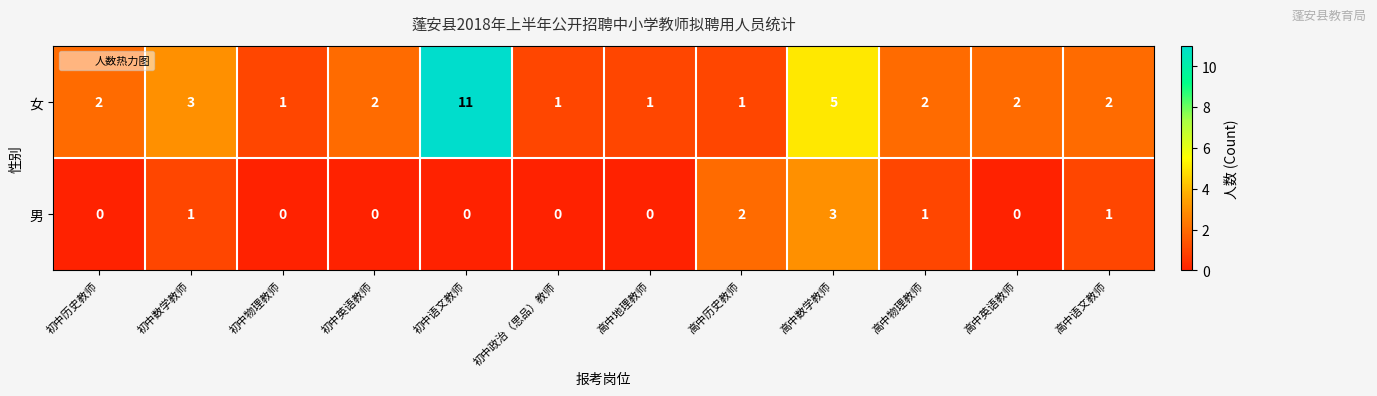

True or false: 男 has a value of 0 at 初中英语教师.

True